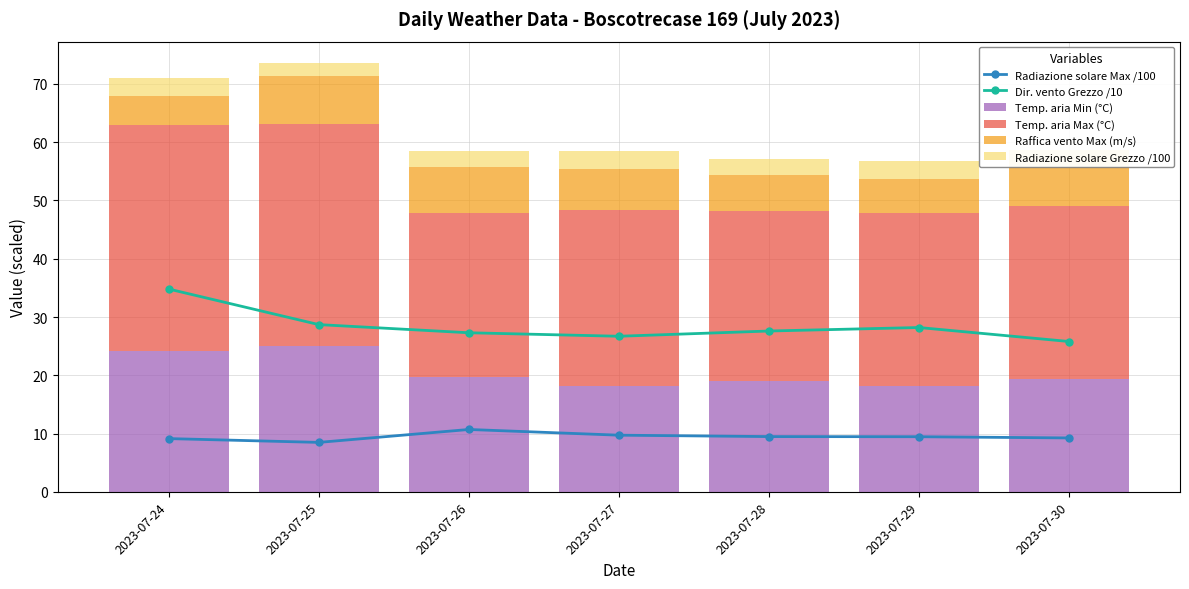

What are all the series names shown in the legend?

Radiazione solare Max /100, Dir. vento Grezzo /10, Temp. aria Min (°C), Temp. aria Max (°C), Raffica vento Max (m/s), Radiazione solare Grezzo /100